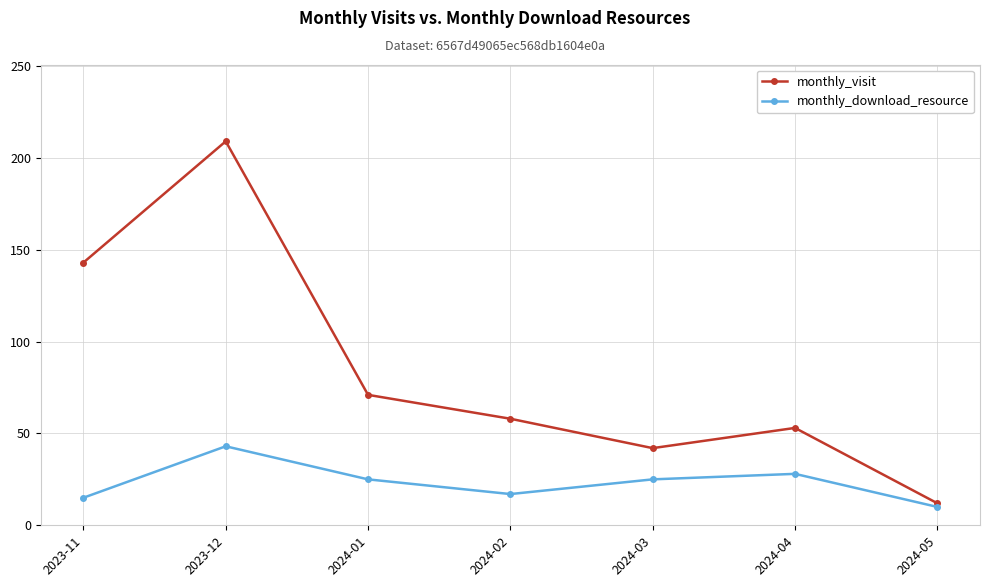

Is the value of monthly_visit at 2024-05 greater than the value of monthly_download_resource at 2023-11?

No